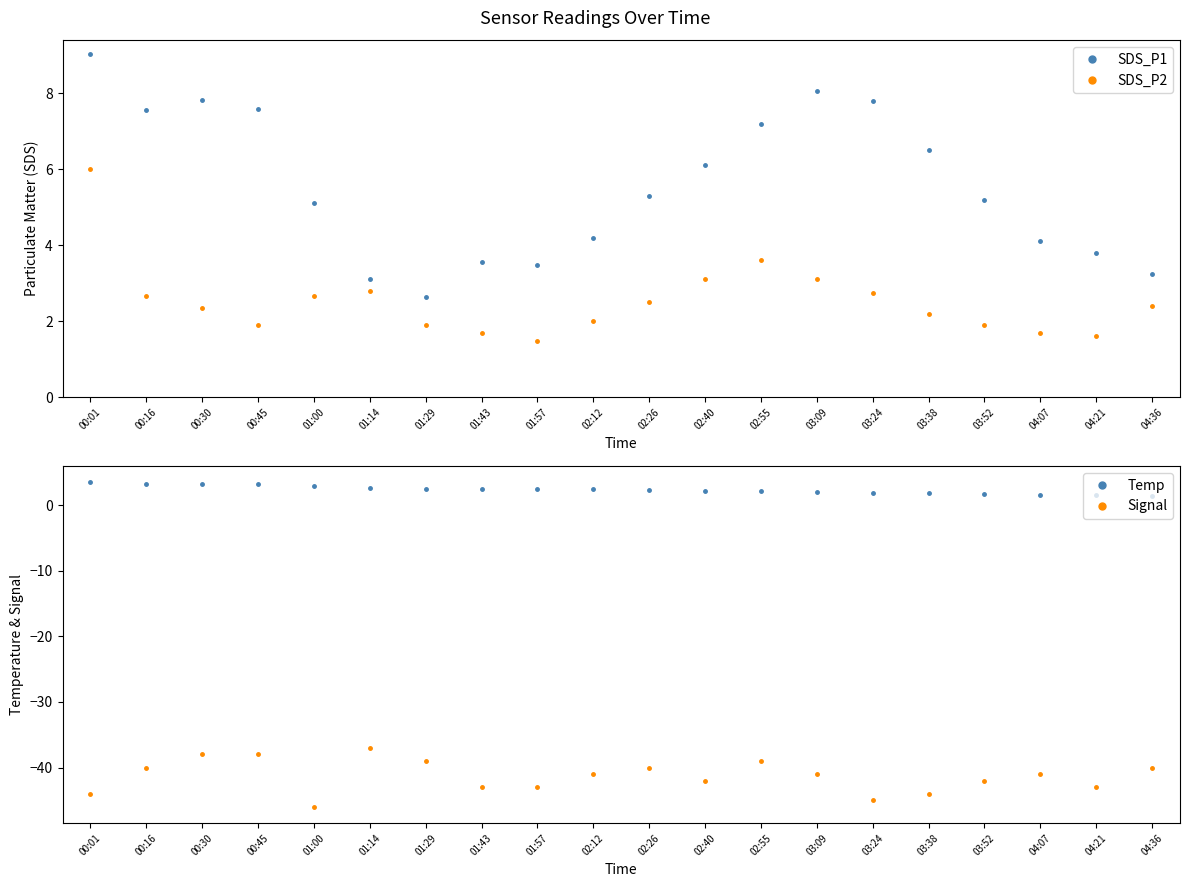

Is this an area chart (filled region under the line)?

No